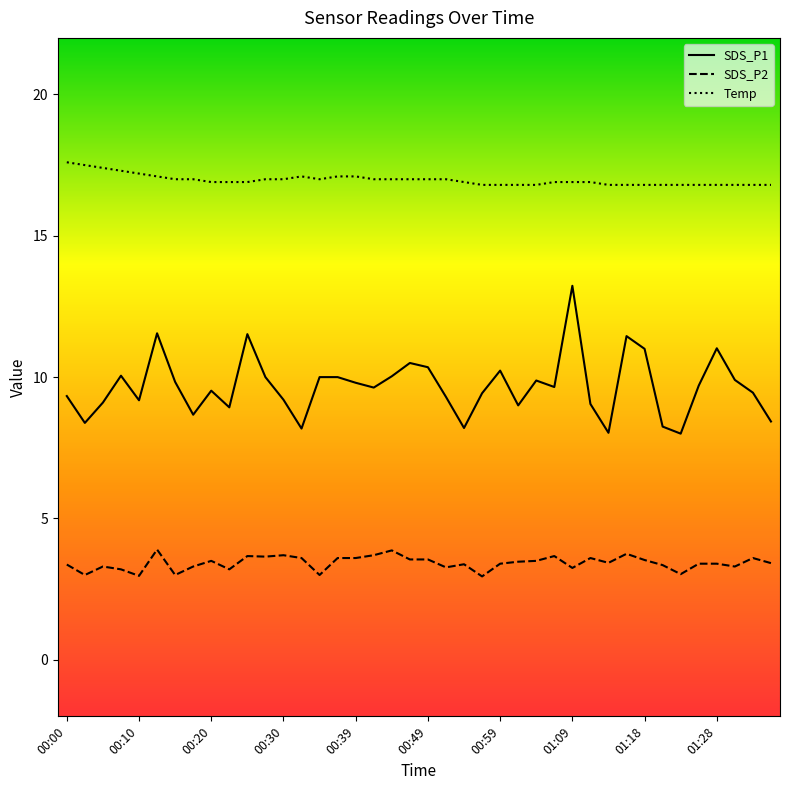

List the series in order of their peak value, highest first.

Temp, SDS_P1, SDS_P2